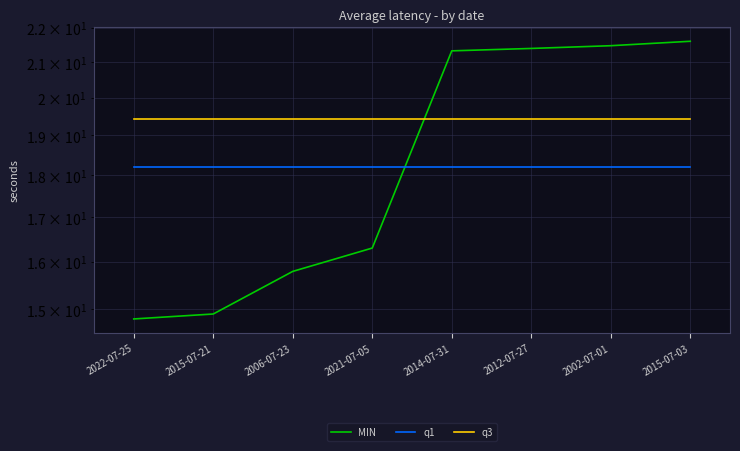

Does the chart have visible grid lines?

Yes